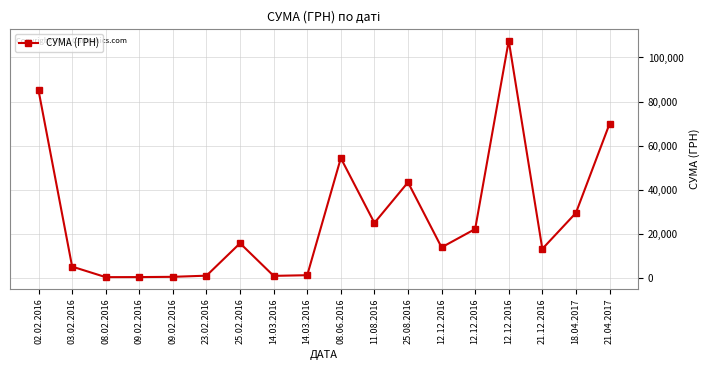

The chart shows a value of 24897.0 at 11.08.2016. True or false?

True